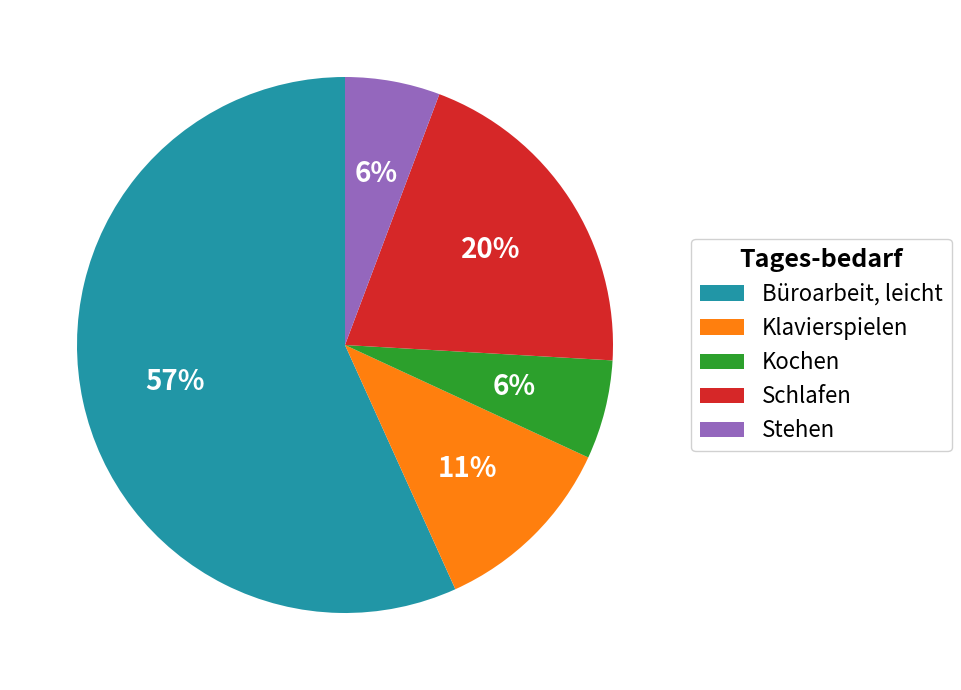

Which slice is the largest?

Büroarbeit, leicht